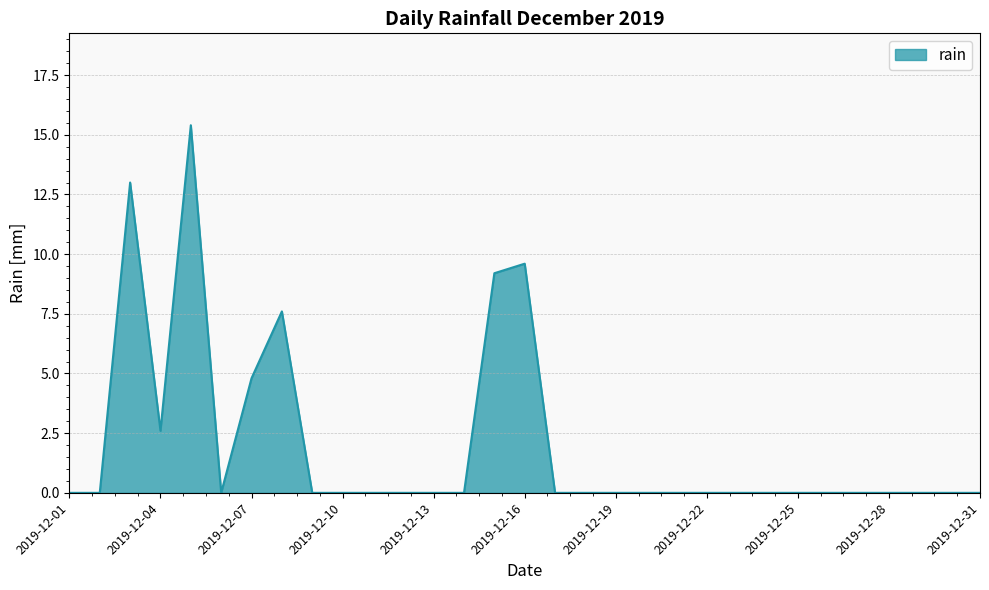

What is the maximum value shown in the chart?

15.4